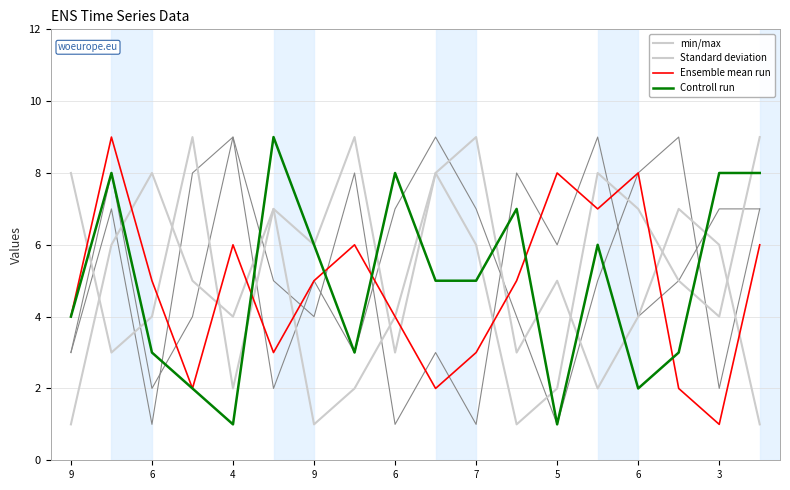

Which has a higher value, 5 or 11?

5